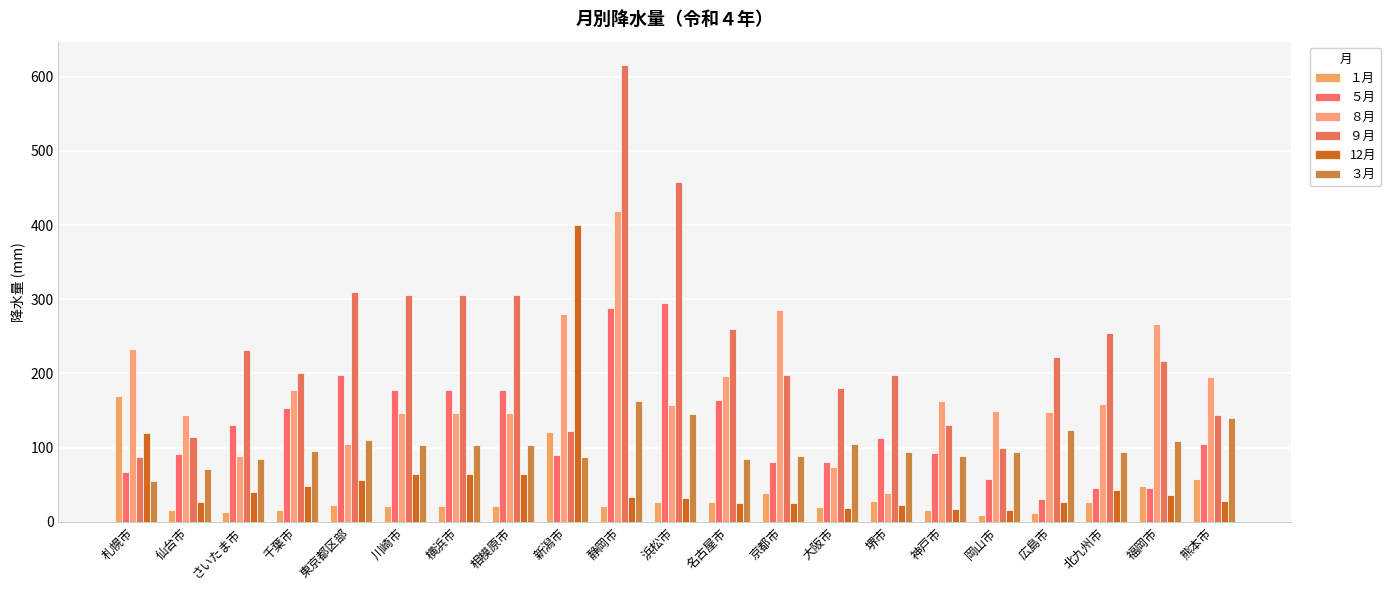

Is the value of ５月 at 東京都区部 greater than the value of １月 at 福岡市?

Yes